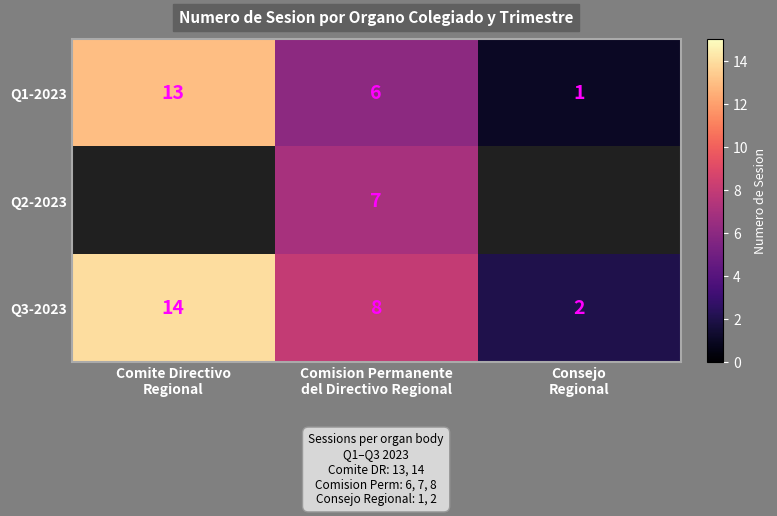

What is the maximum value for Q1-2023?

13